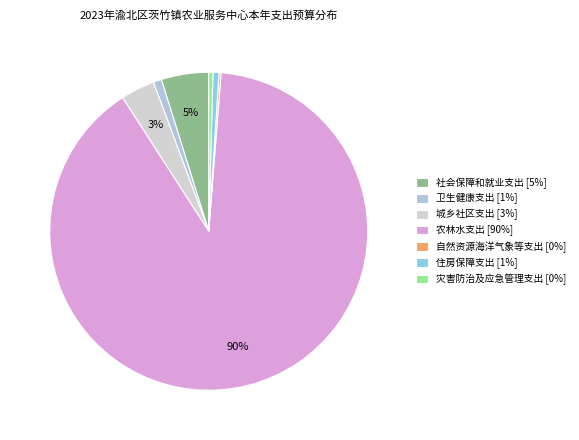

Which category has the biggest portion of the pie?

农林水支出